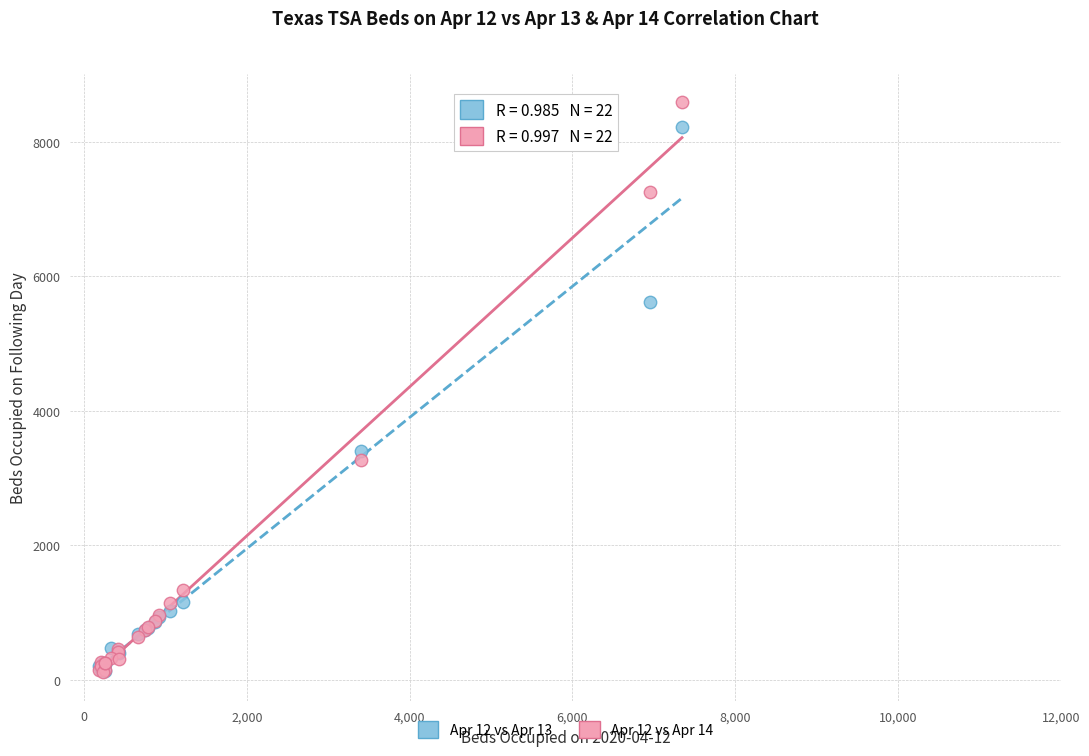

What are all the series names shown in the legend?

Apr 12 vs Apr 13, Apr 12 vs Apr 14